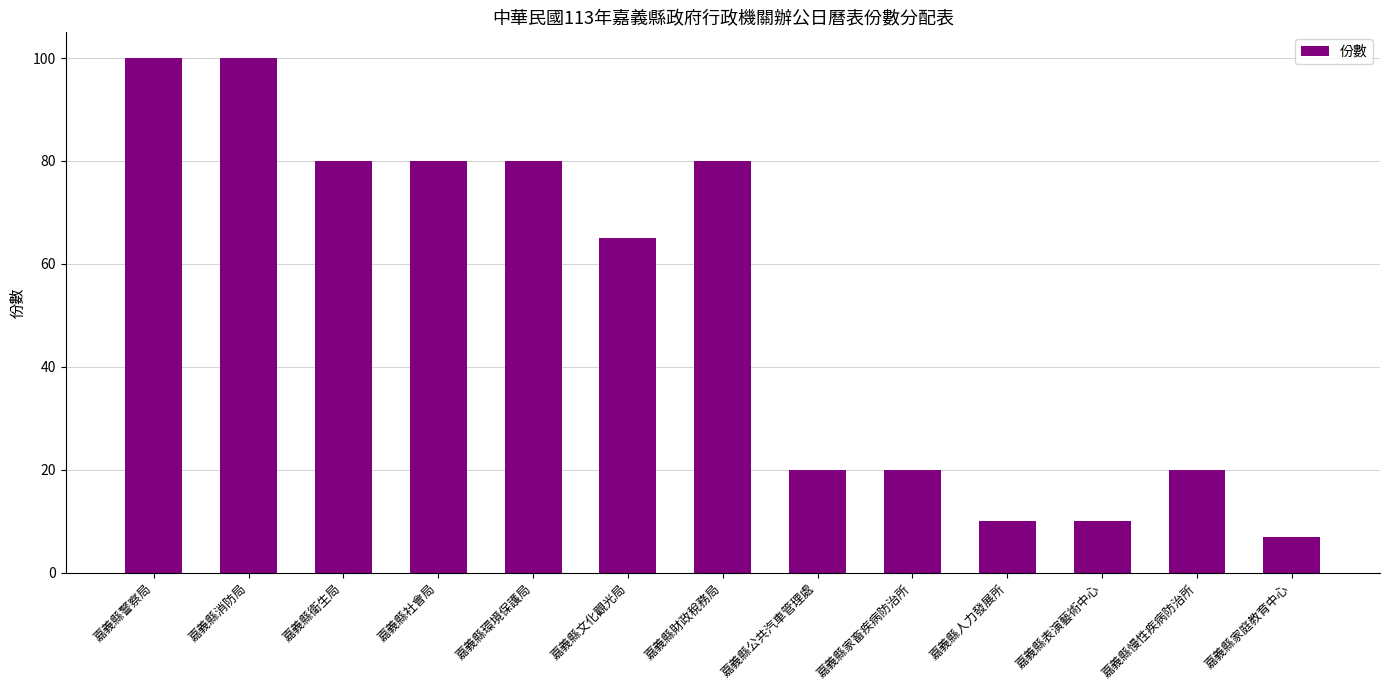

What is the average value?

52